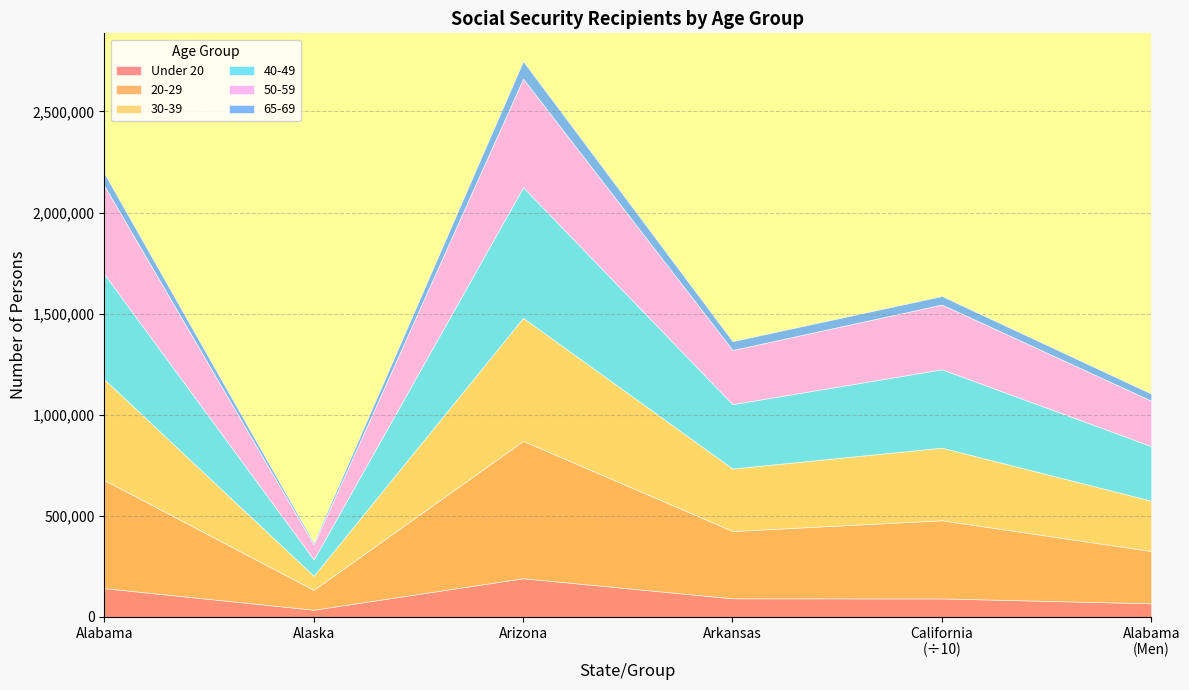

Rank the series at California from lowest to highest value.

65-69, Under 20, 50-59, 30-39, 20-29, 40-49